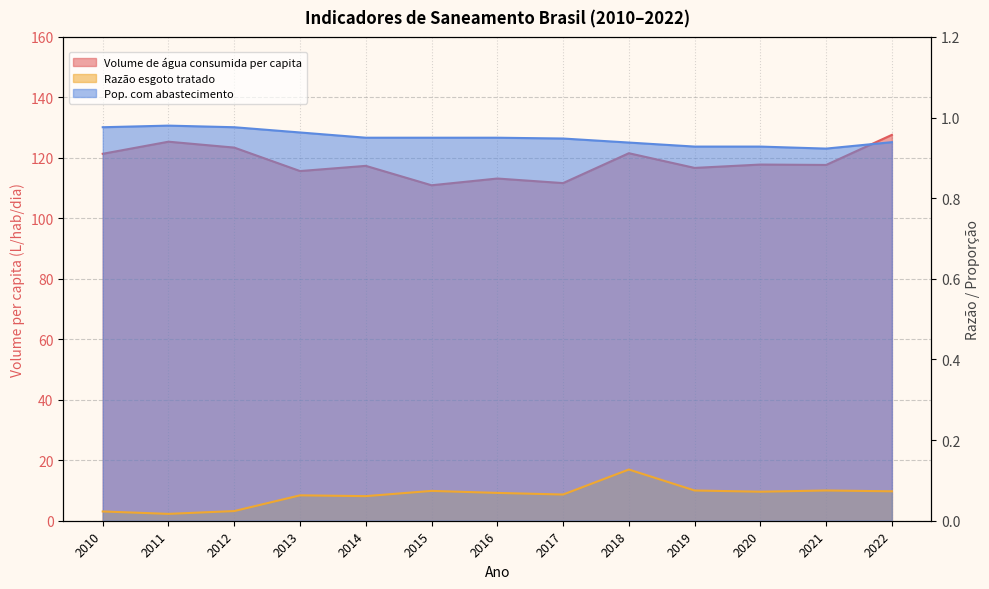

What is the difference between the maximum and minimum values in the Volume de água consumida per capita series?

16.7